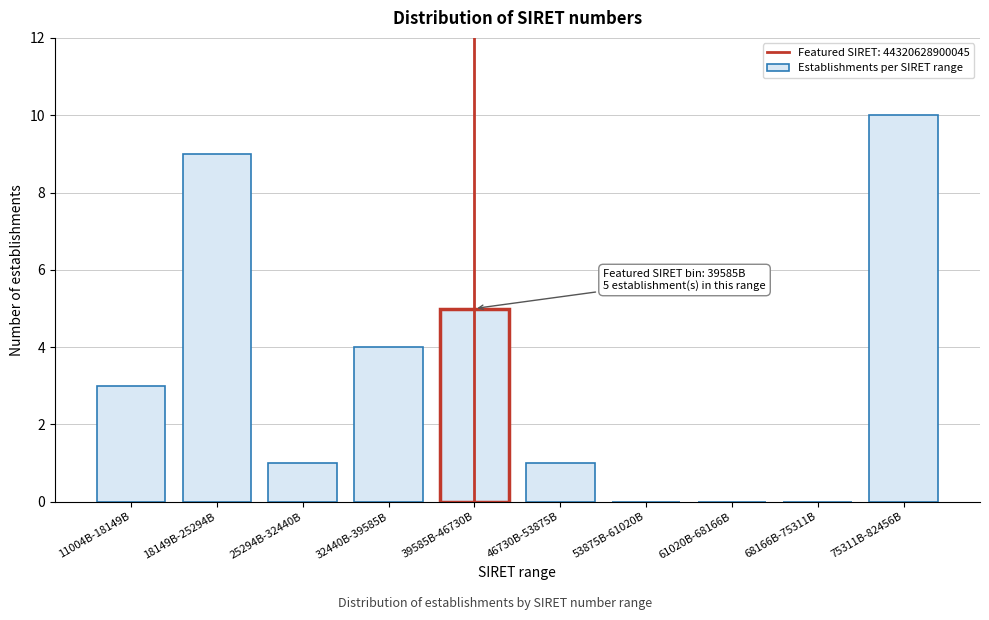

Reading left to right, list all the values displayed in this chart.

11004B-18149B=3	18149B-25294B=9	25294B-32440B=1	32440B-39585B=4	39585B-46730B=5	46730B-53875B=1	53875B-61020B=0	61020B-68166B=0	68166B-75311B=0	75311B-82456B=10